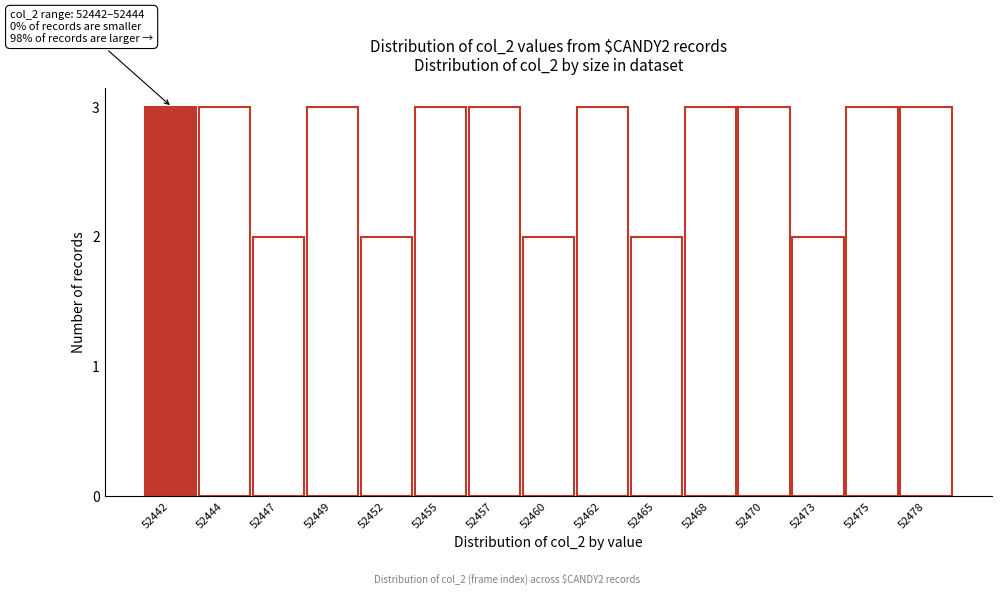

Reading left to right, extract all data points from this chart.

3	3	2	3	2	3	3	2	3	2	3	3	2	3	3